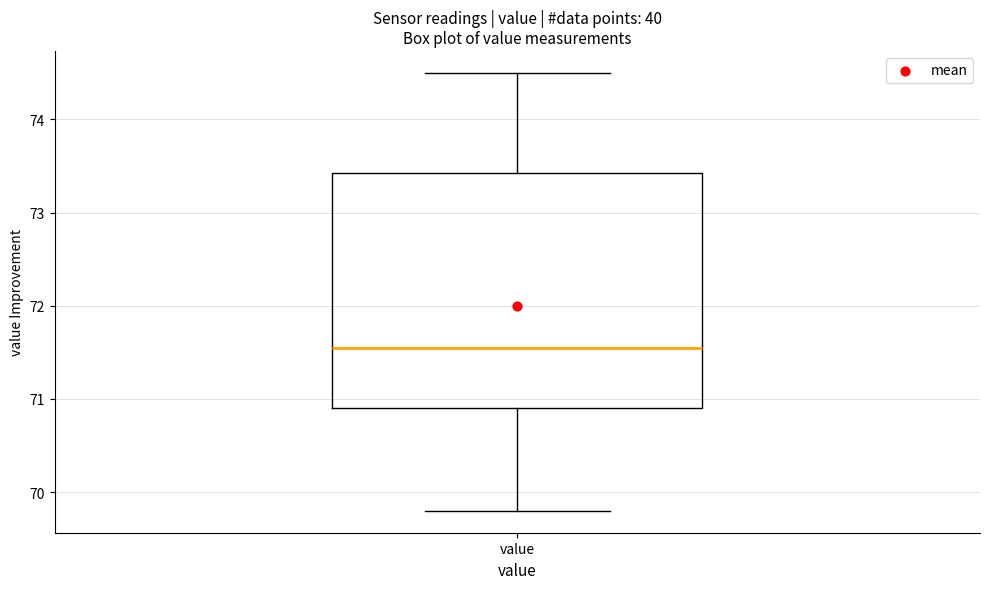

Where is the lower edge of the box for value on the y-axis? The values are not printed on the chart, so give them approximately, as read against the axis.

70.9